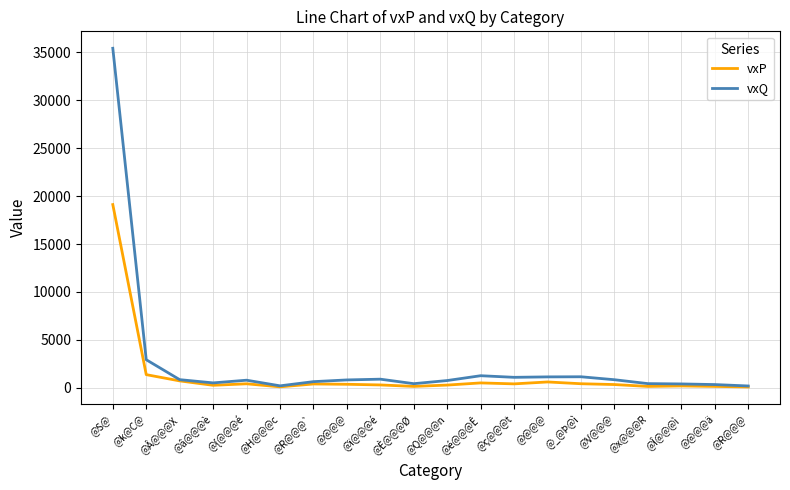

Is it true that vxP equals 372 at @@@@?

True